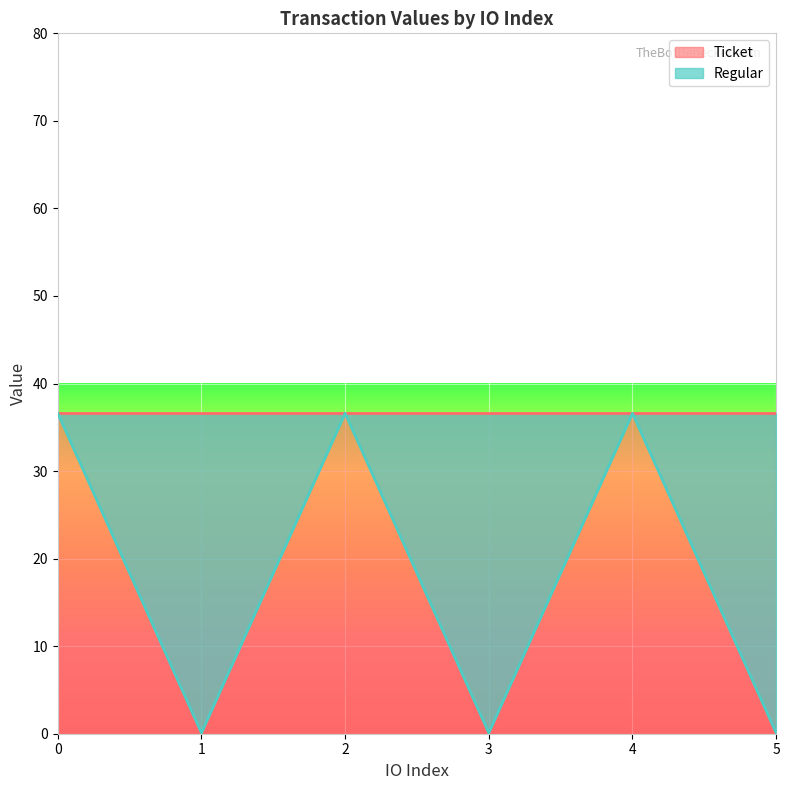

Rank the categories by value from lowest to highest.

1, 3, 5, 0, 2, 4